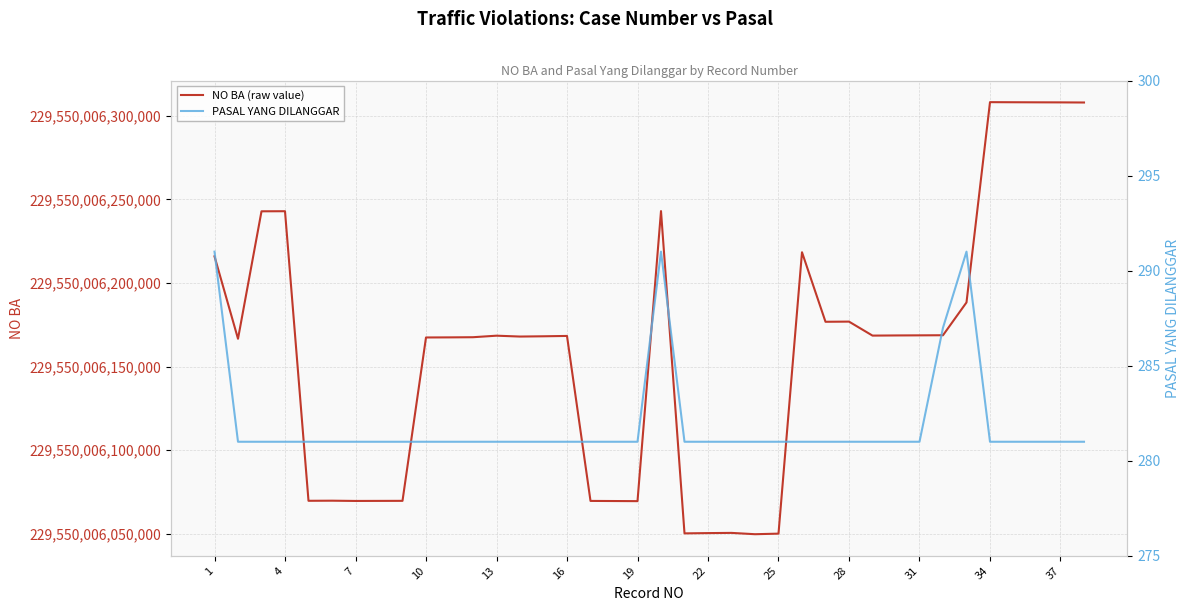

Is this an area chart (filled region under the line)?

No